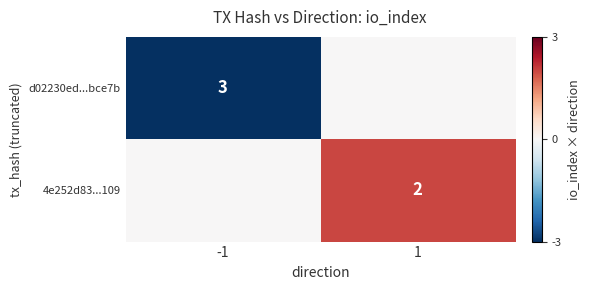

Is it true that d02230ed...bce7b equals 2 at -1?

False